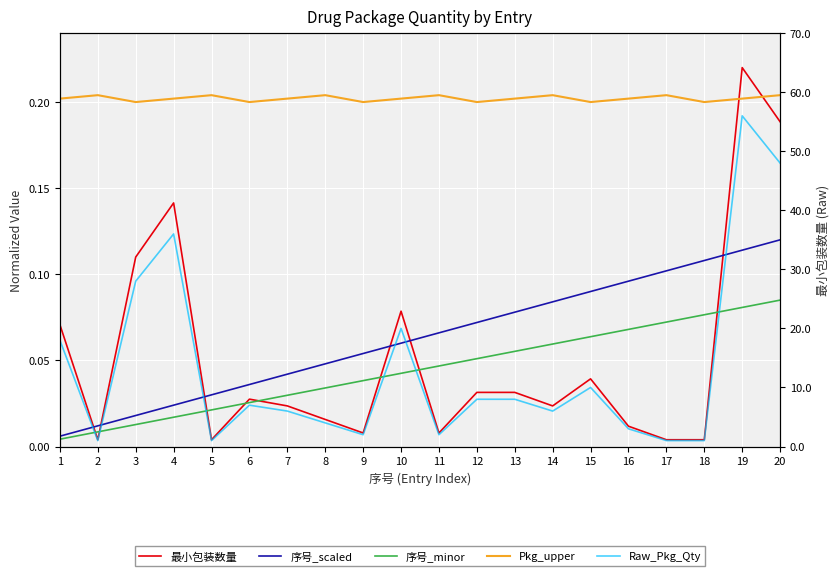

At which category is the sum across all series the highest?

19